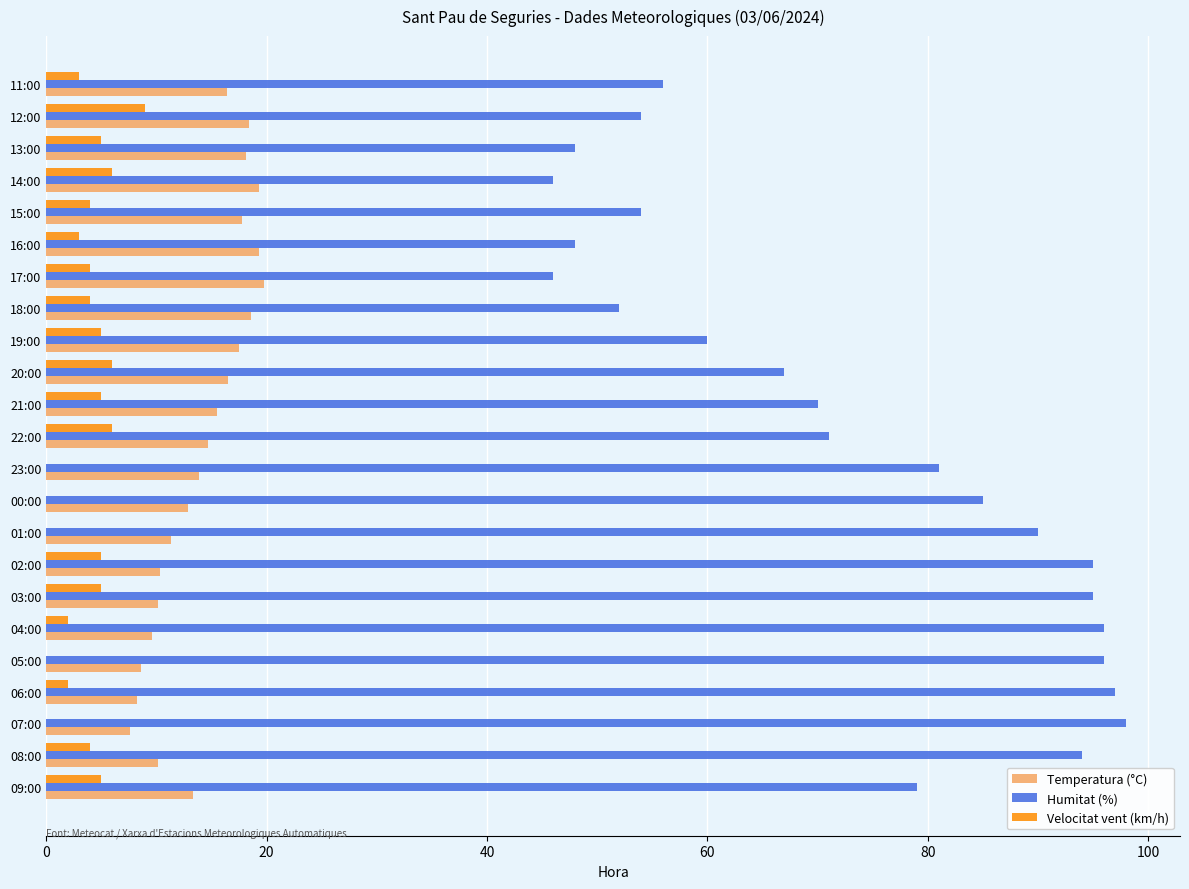

What is the sum of all Velocitat vent (km/h) values?

83.0